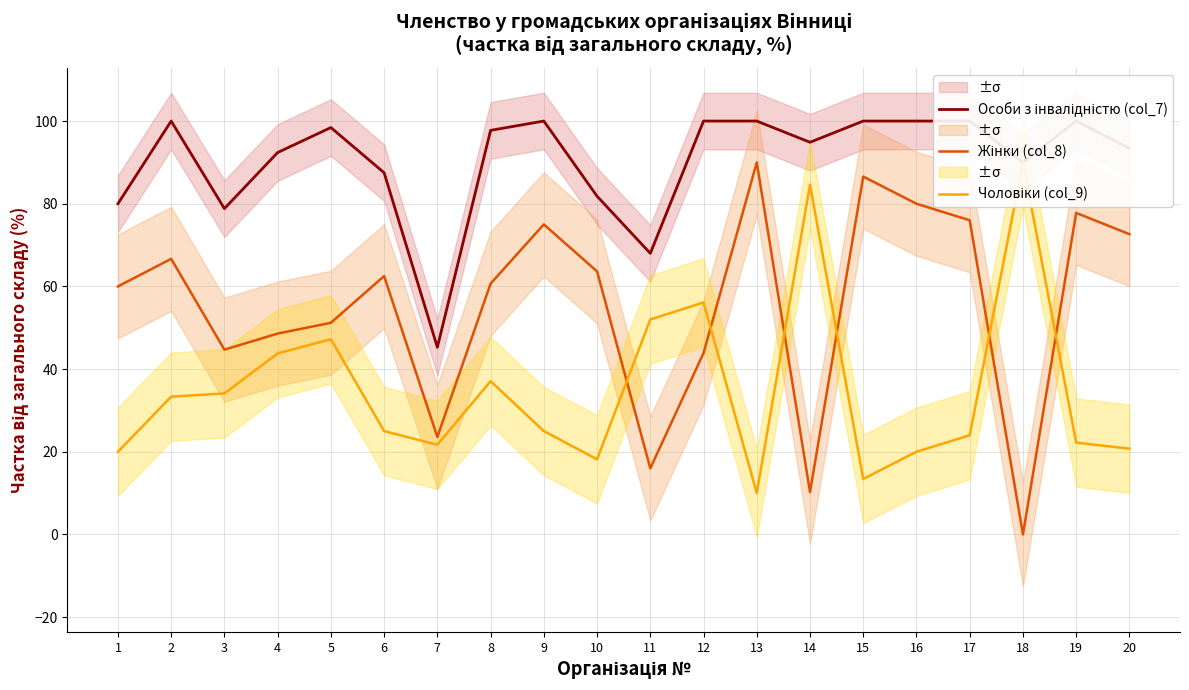

How many data points in Жінки (col_8) are above 62?

10